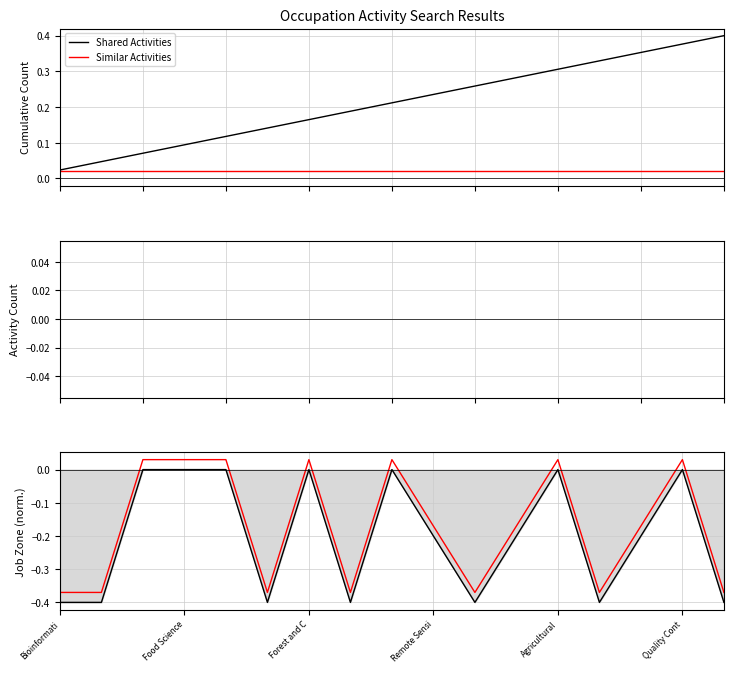

The value of Similar Activities at 13 is -0.7. True or false?

False